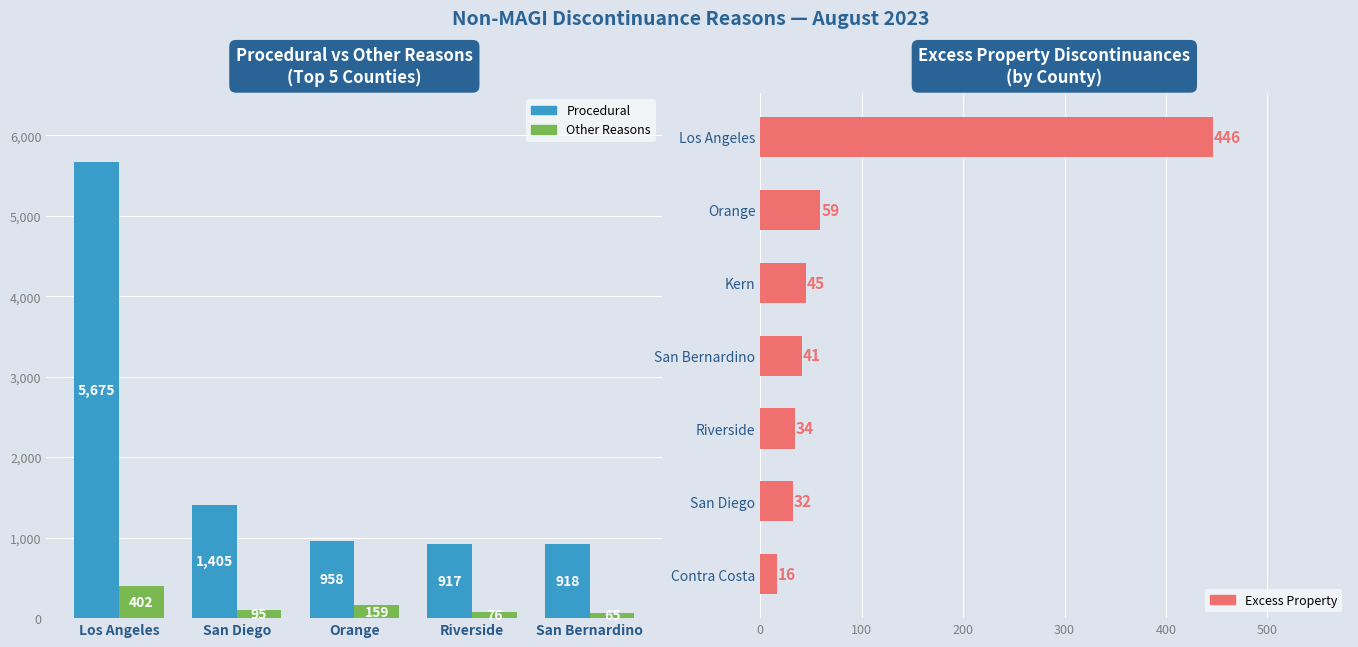

Which series has the largest range (max minus min)?

Procedural